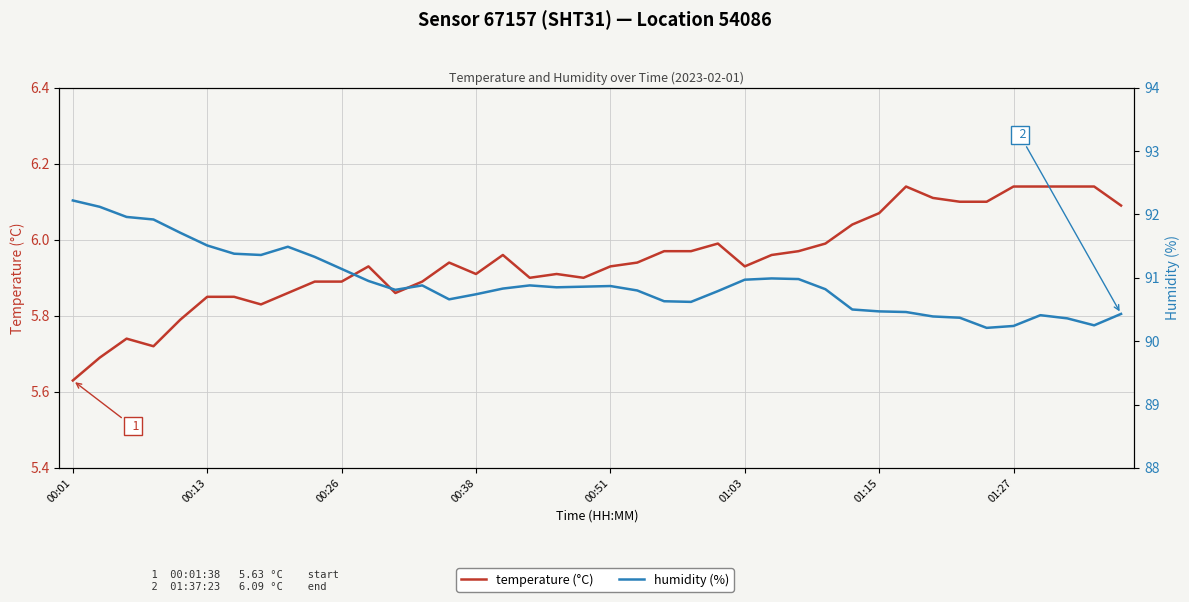

Which series has the largest total across all categories?

humidity